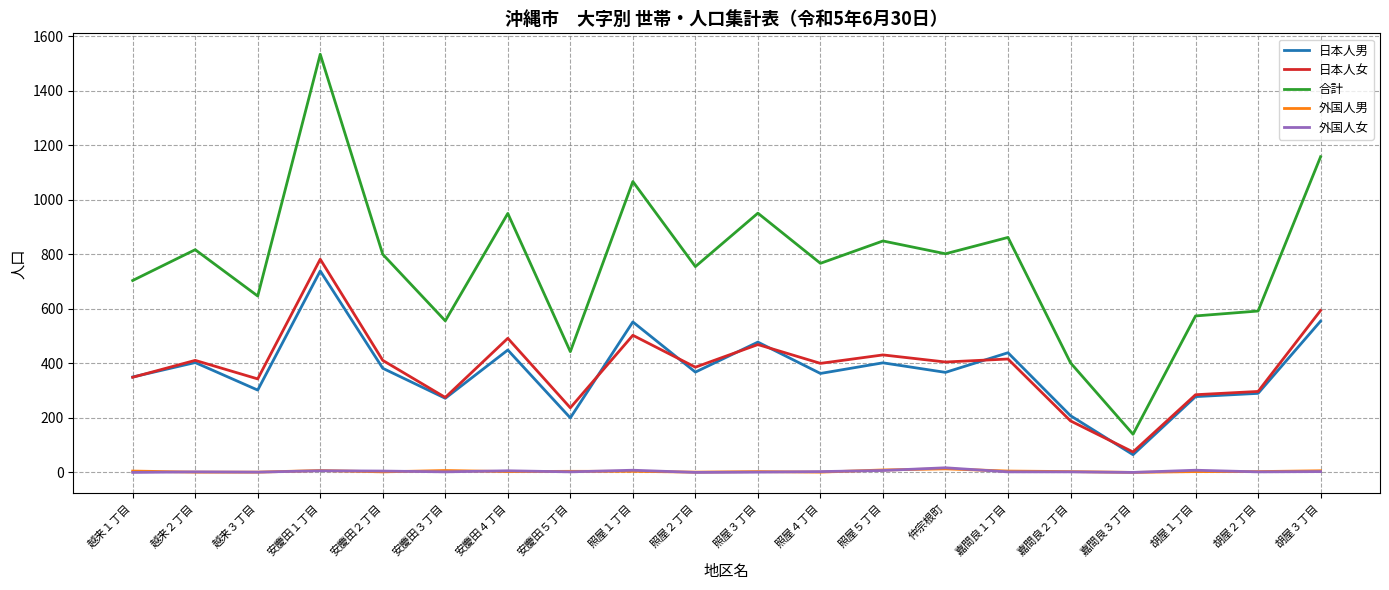

True or false: 外国人男 and 日本人女 cross at least once.

False